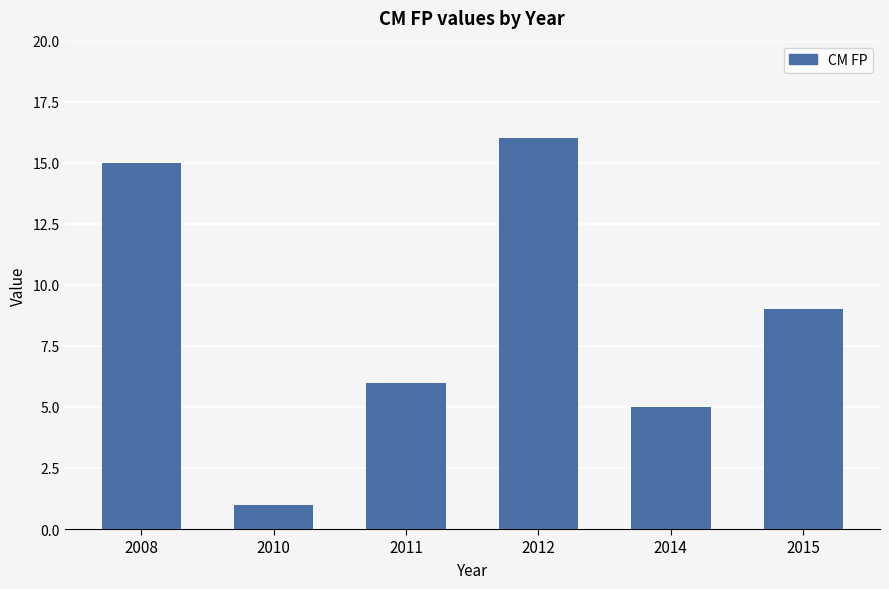

Reading left to right, transcribe all the data shown in this chart.

15	1	6	16	5	9